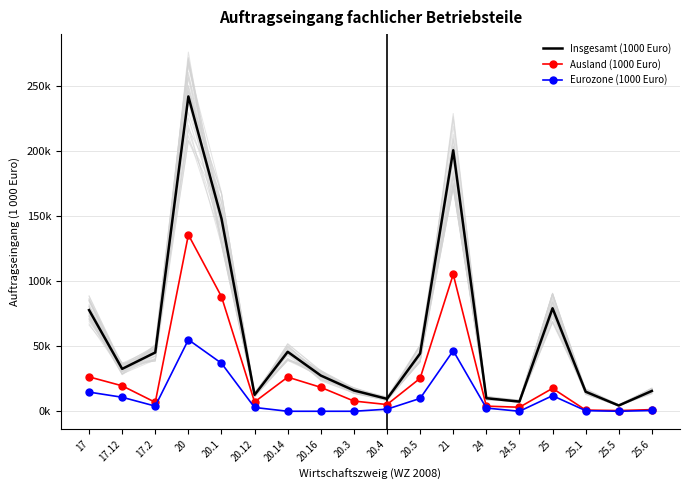

What is the value of the Insgesamt (1000 Euro) point at the 1st from the left?

77.8